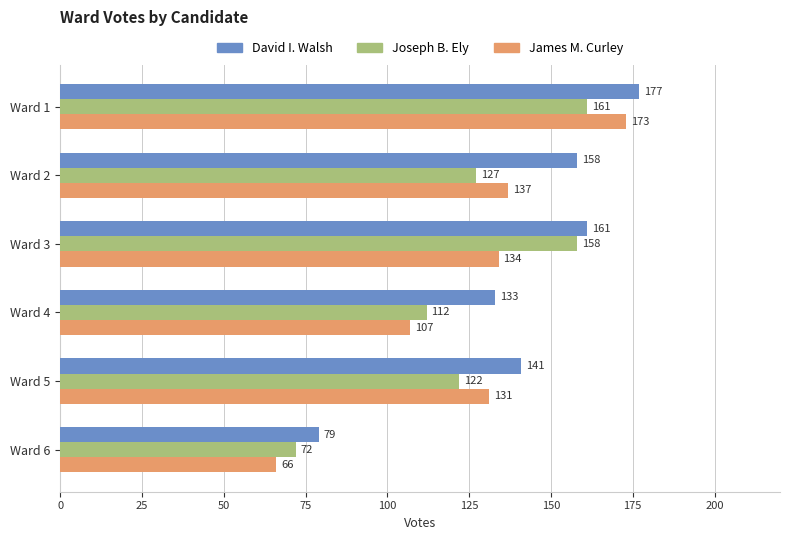

Between Ward 2 and Ward 3, which series saw the biggest shift?

Joseph B. Ely